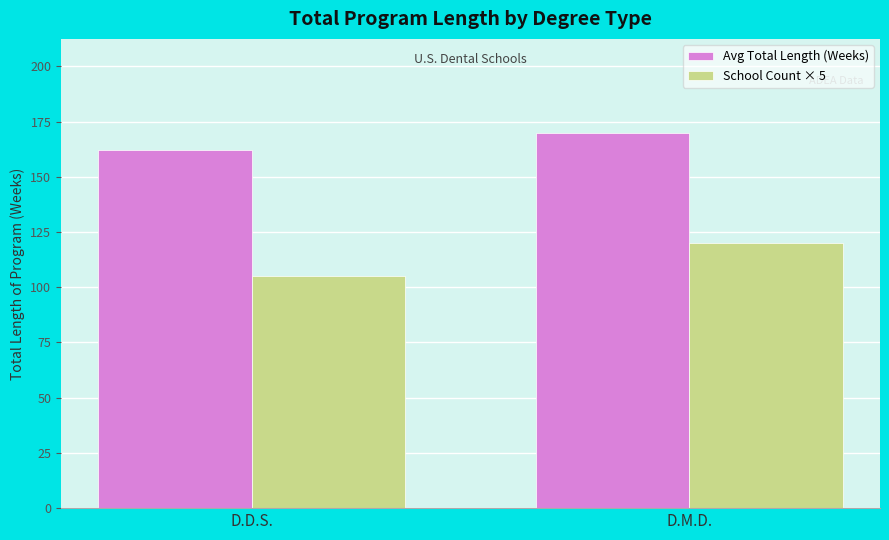

Which series has the widest spread of values?

School Count × 5